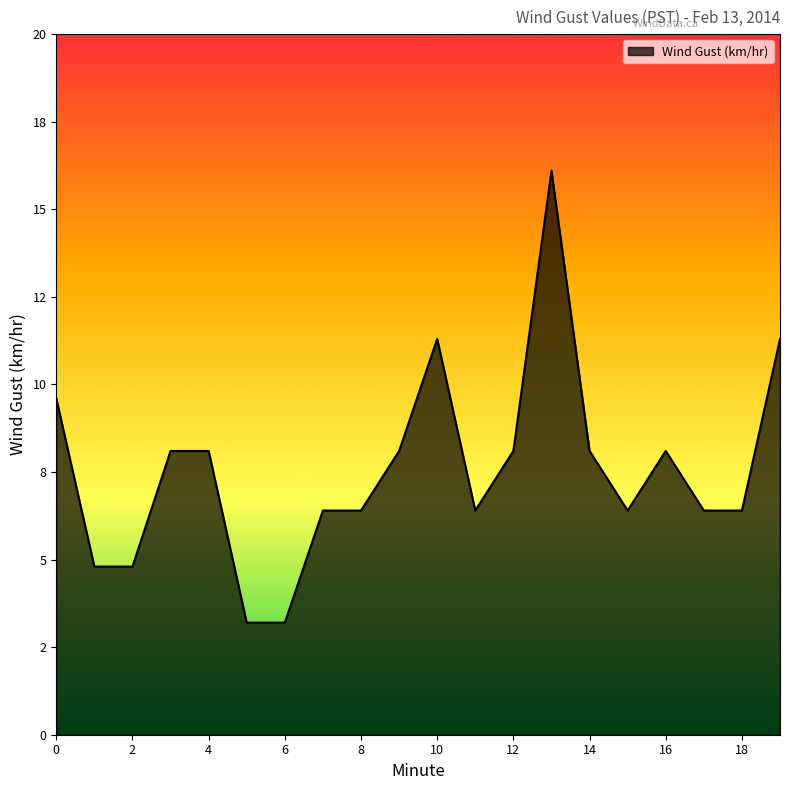

Rank the categories by value from highest to lowest.

13, 10, 19, 0, 3, 4, 9, 12, 14, 16, 7, 8, 11, 15, 17, 18, 1, 2, 5, 6